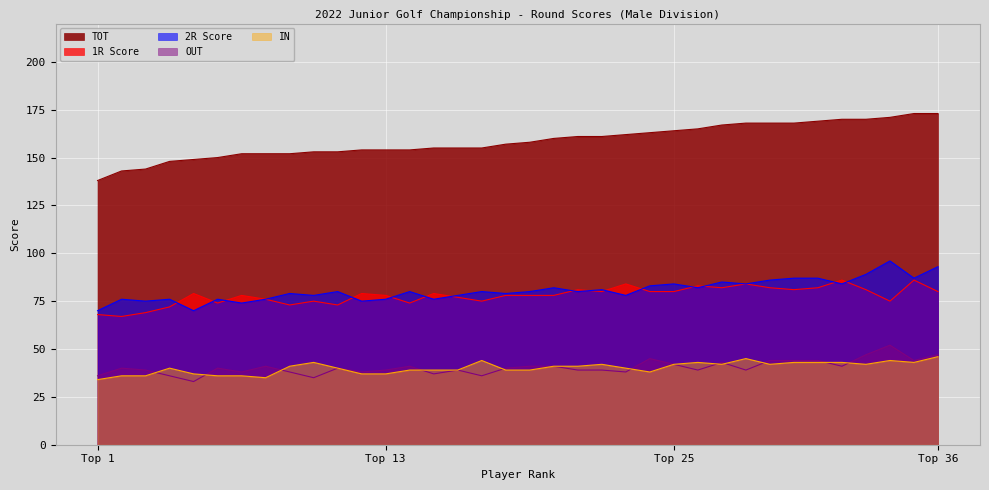

How many lines are shown in the chart?

5